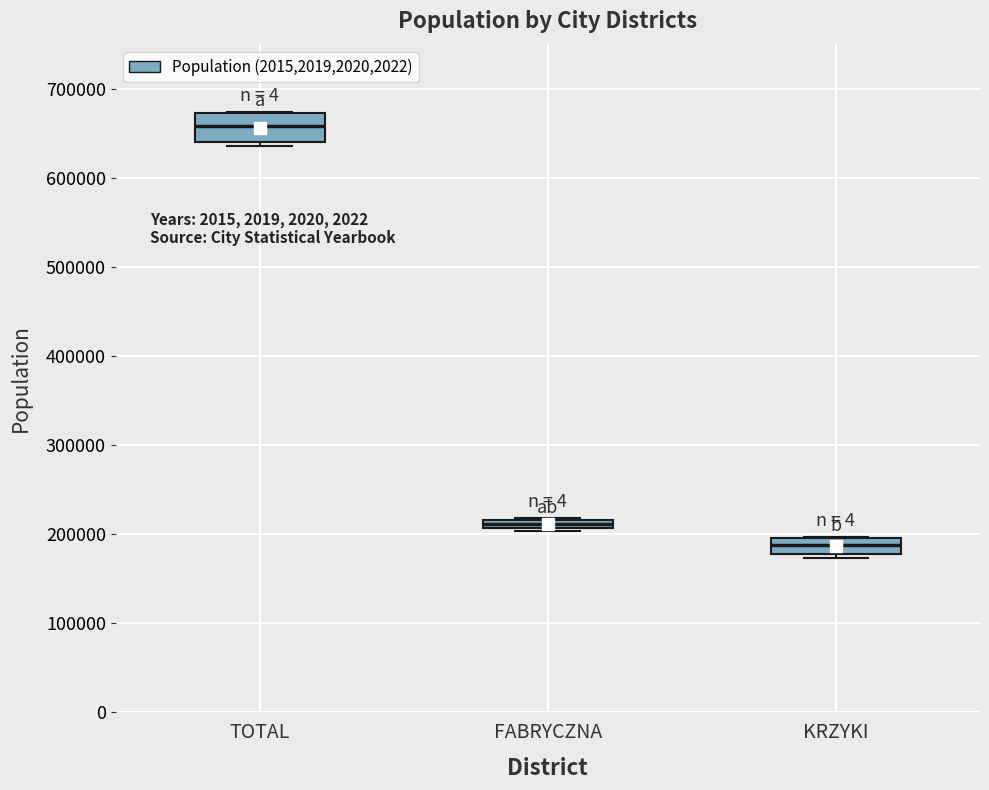

Where is the upper edge of the box for FABRYCZNA on the y-axis? The values are not printed on the chart, so give them approximately, as read against the axis.

220000